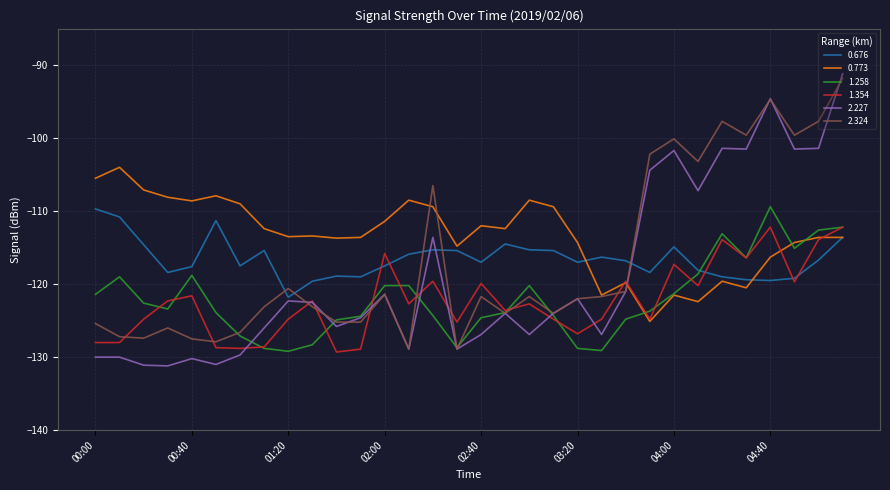

Which series has the widest spread of values?

2.227